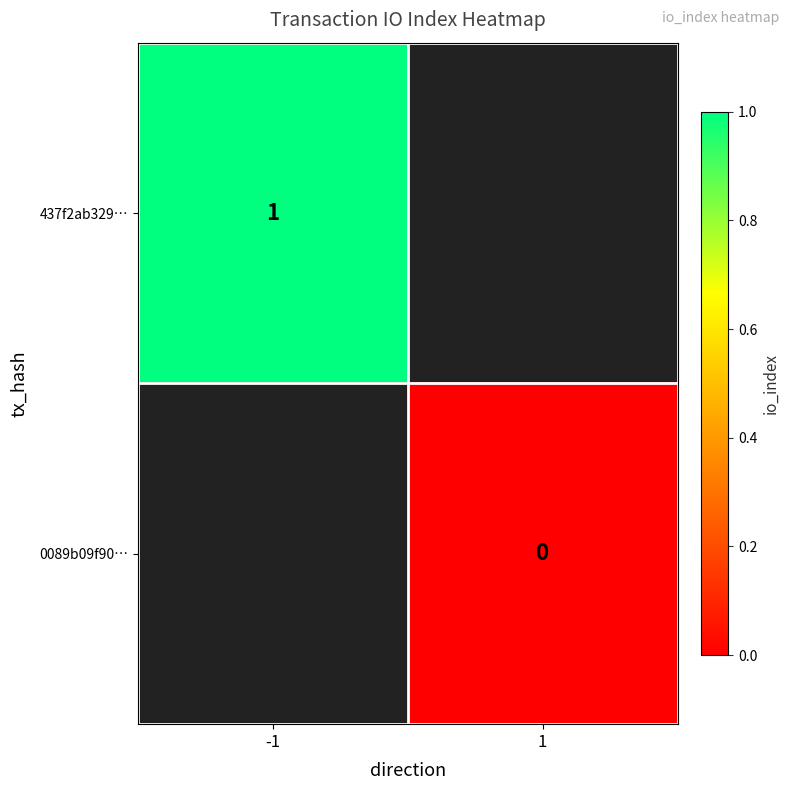

Is the value of 437f2ab329… at -1 greater than the value of 0089b09f90… at 1?

Yes